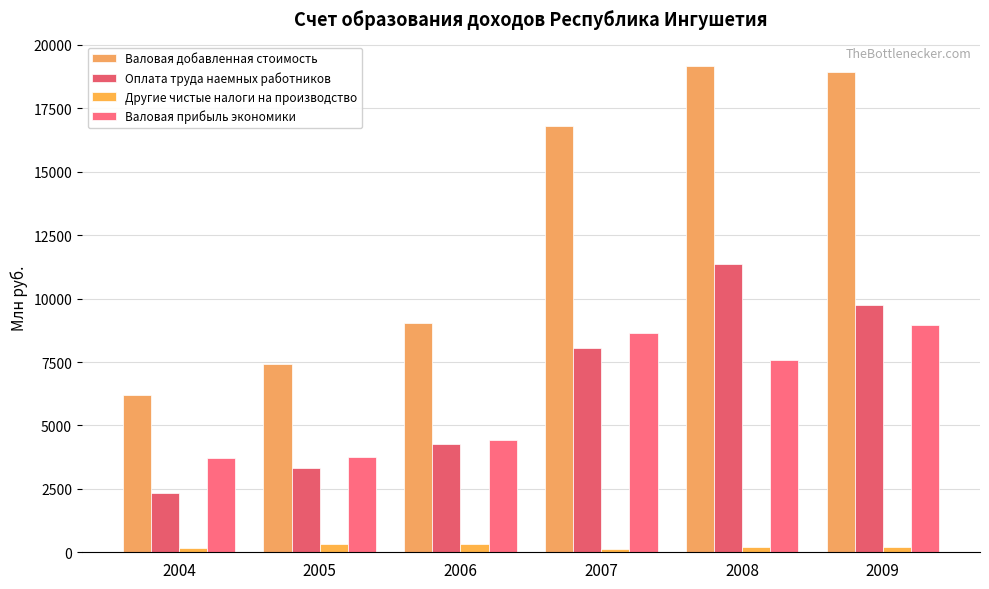

What is the value of the Другие чистые налоги на производство bar at the 3rd from the left?

319.6